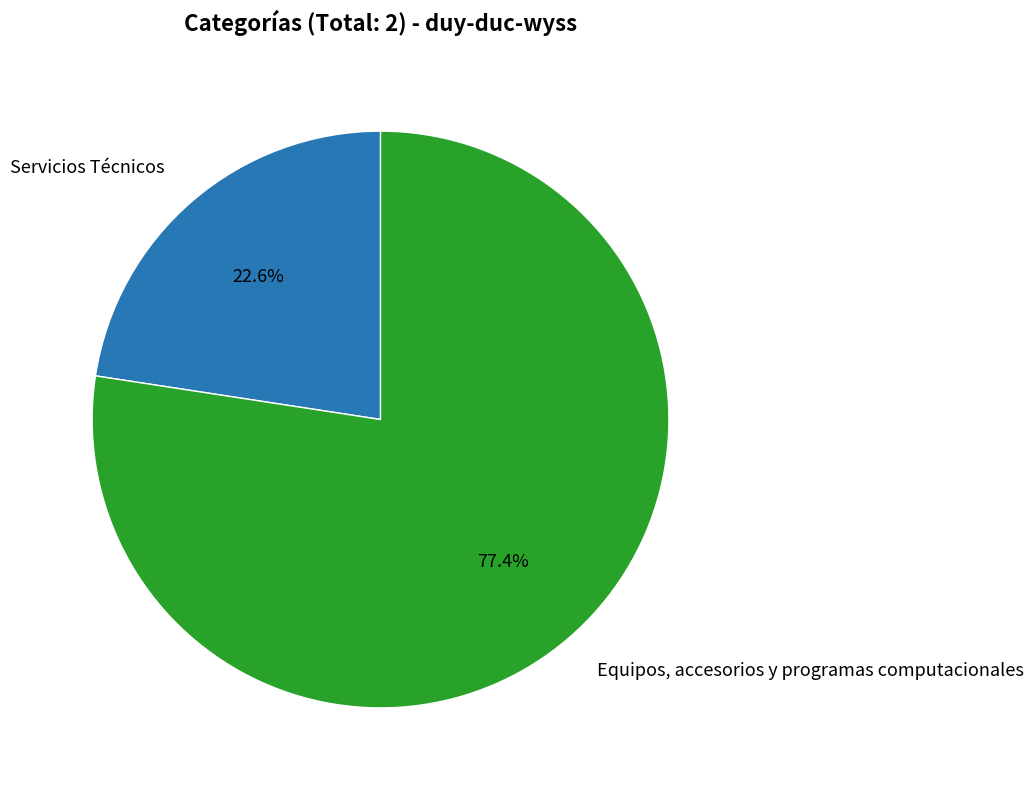

Does Servicios Técnicos represent more than half of the total?

No